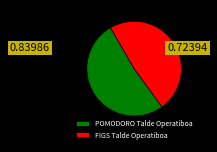

Rank the categories by value from highest to lowest.

POMODORO Talde Operatiboa, FIGS Talde Operatiboa